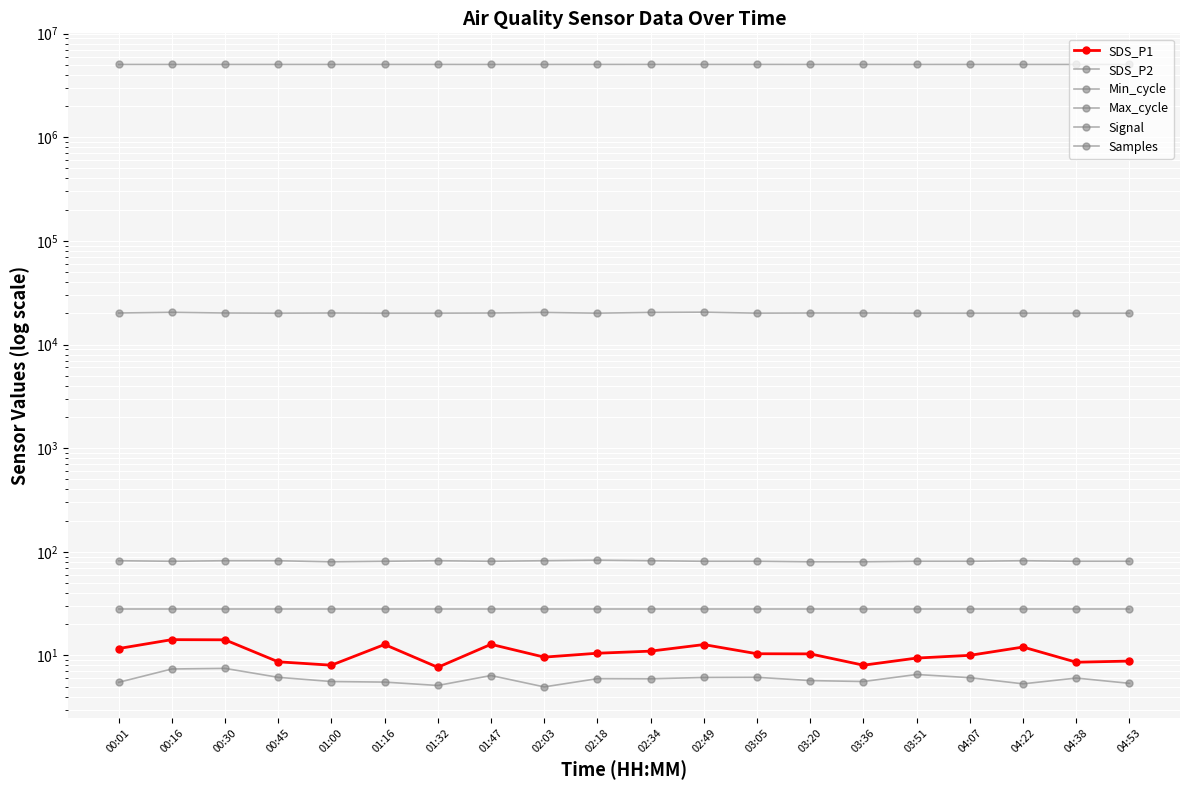

What is the value of the Min_cycle point at the 5th from the left?

28.0